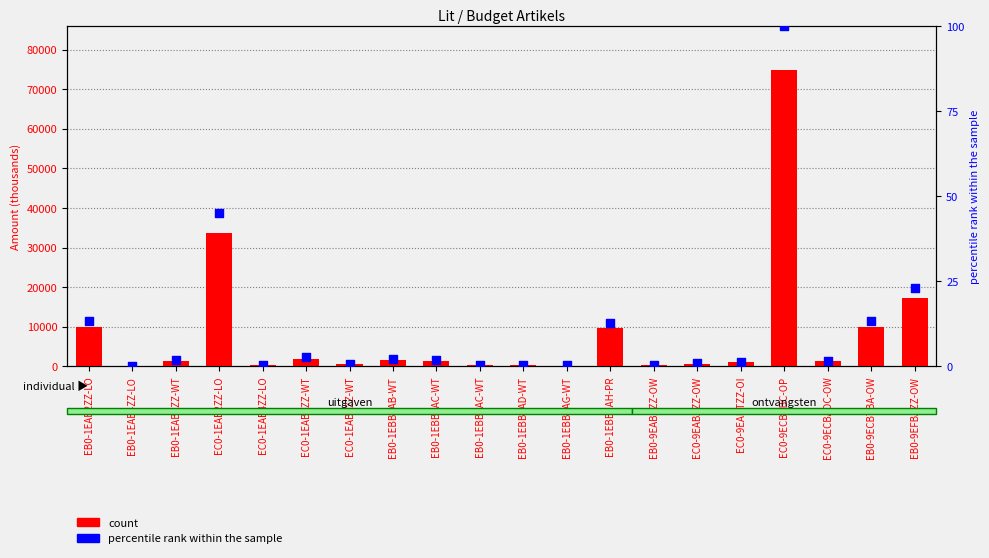

Which series contains the lowest Y value?

percentile rank within the sample